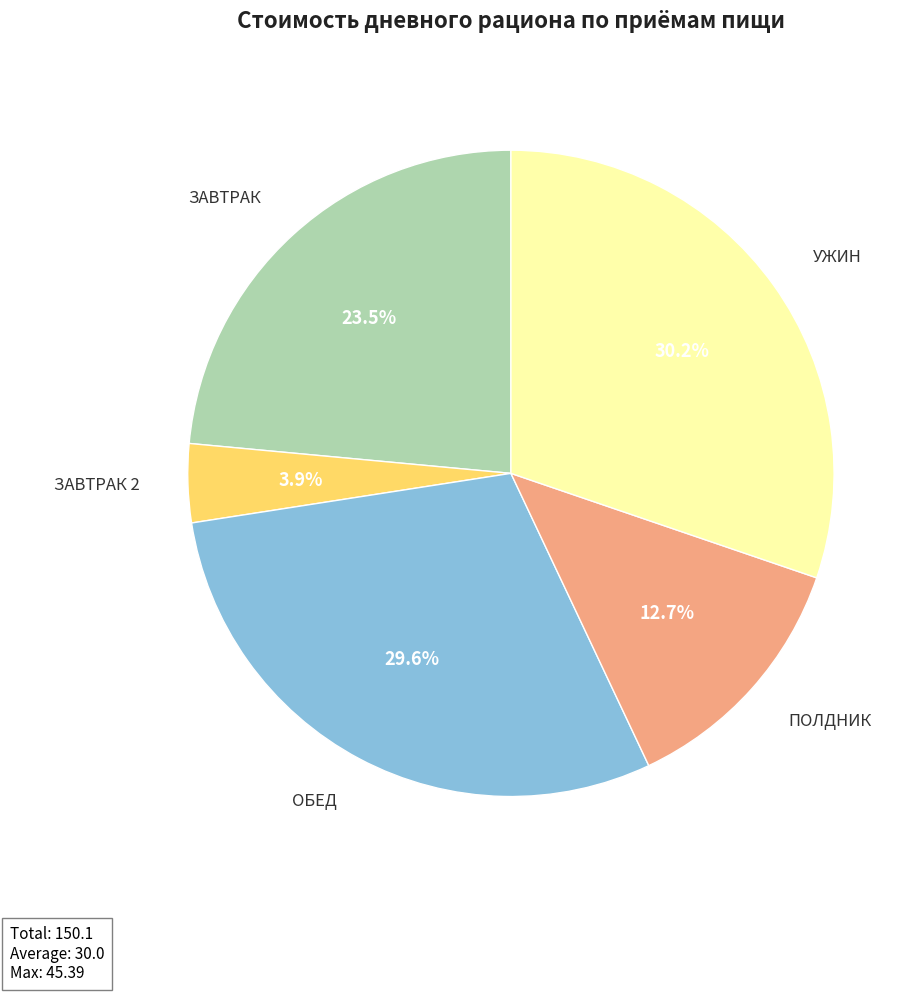

Does any single category account for the majority?

No